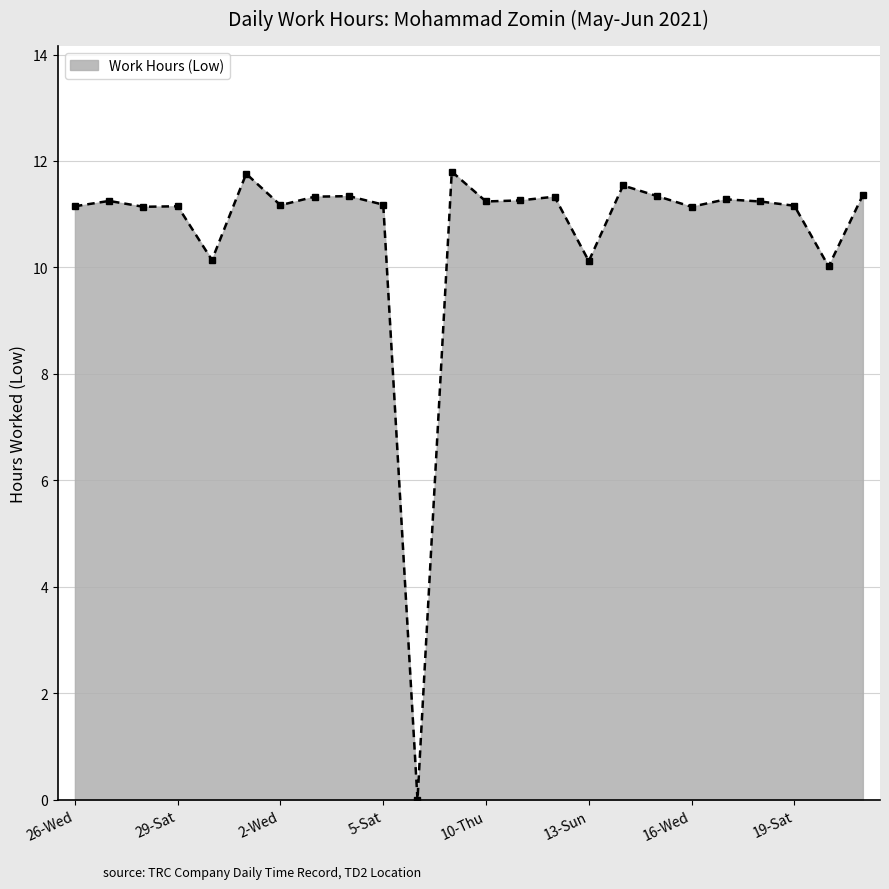

Does the chart have visible grid lines?

Yes